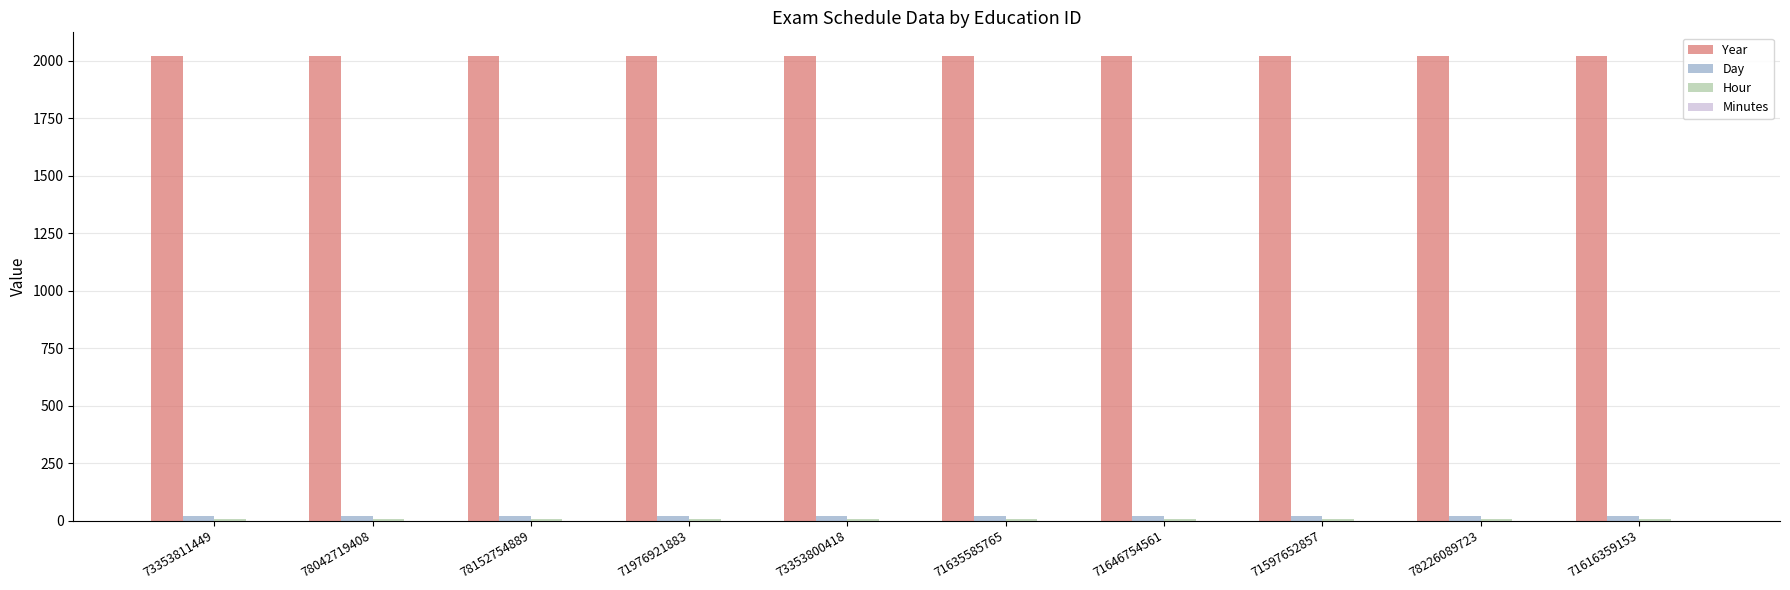

At how many categories does at least one series exceed 701?

10